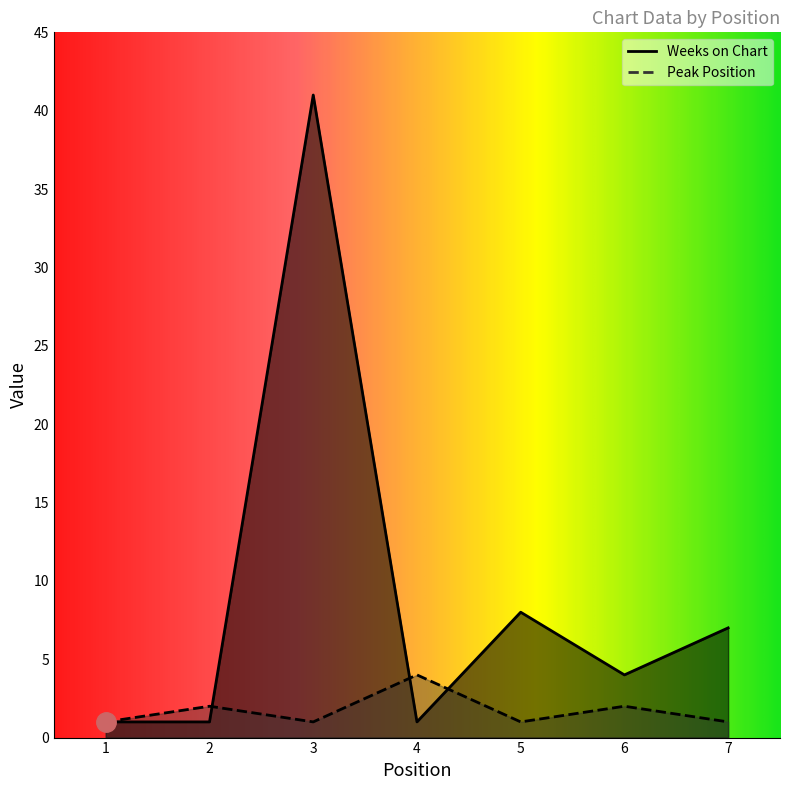

What is the difference between the Peak Position values at 1 and 4?

3